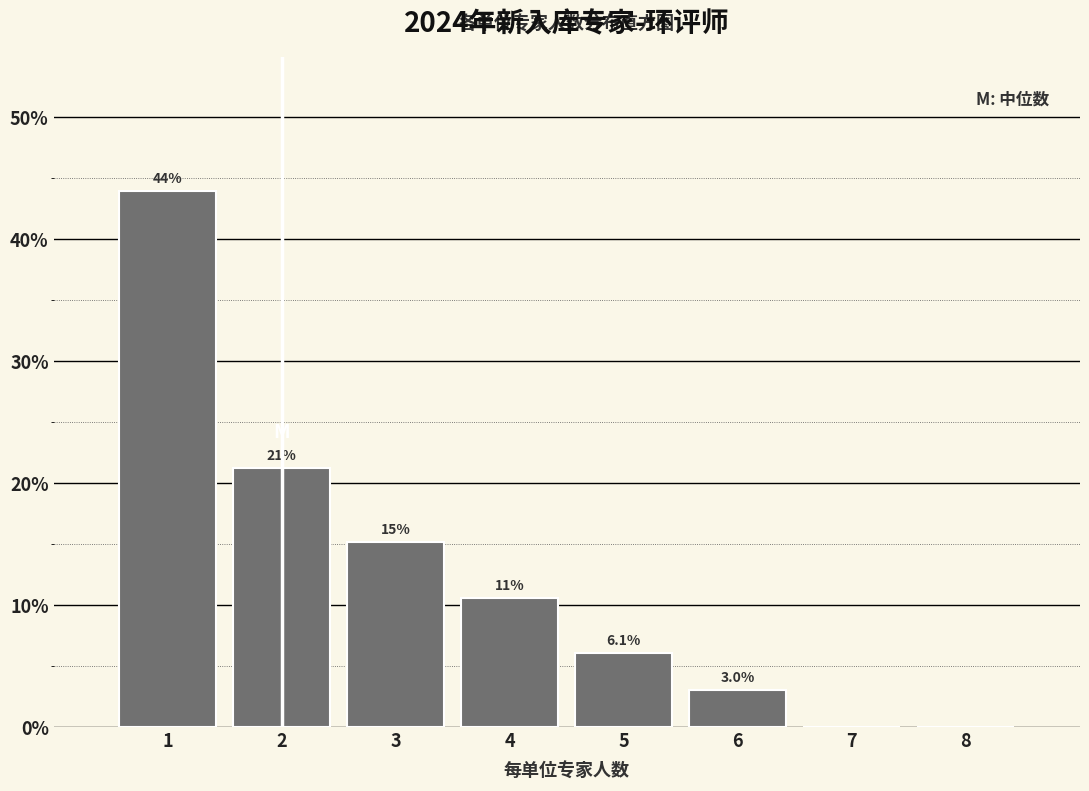

Which range on the x-axis has the tallest bar?

0.5 to 1.5